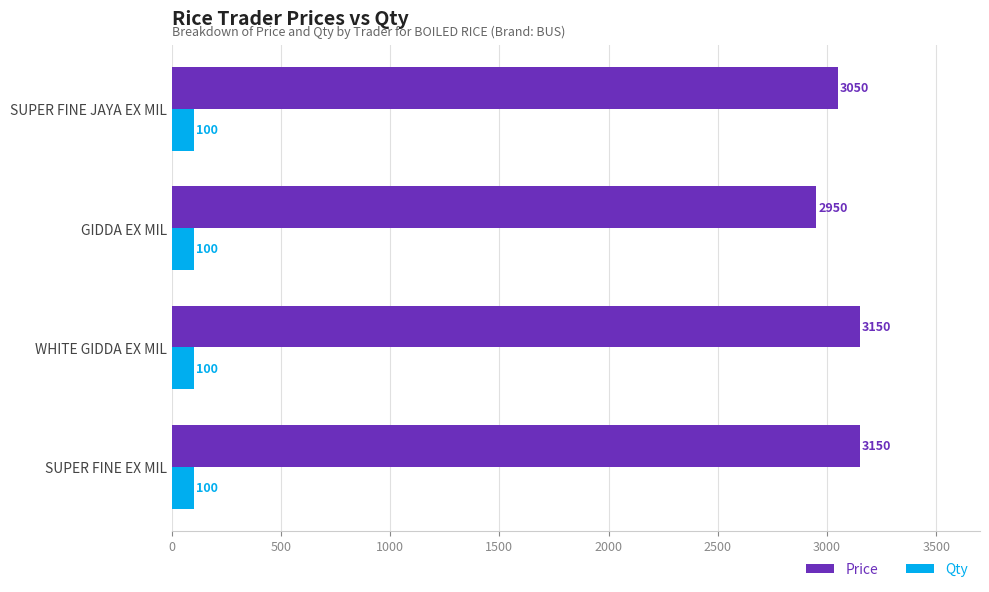

What is the difference between the second highest and second lowest values in the Price series?

100